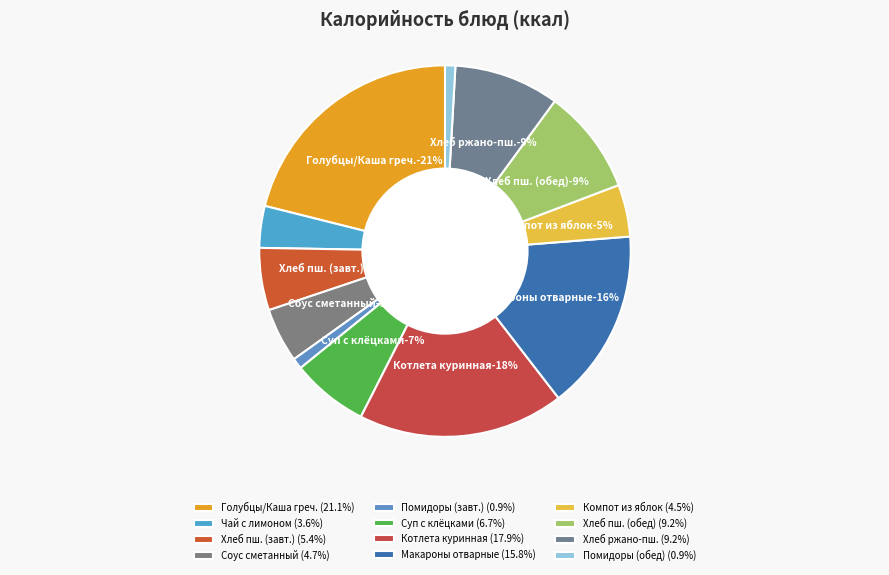

The Чай с лимоном slice represents 4% of the pie. True or false?

True